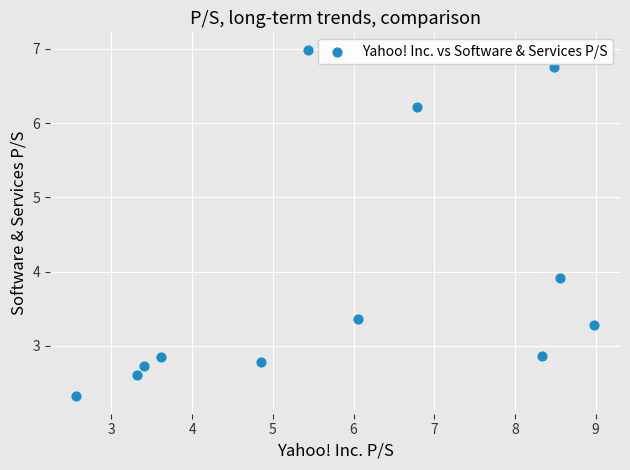

What Y value in the scatter plot is closest to 4?

3.9